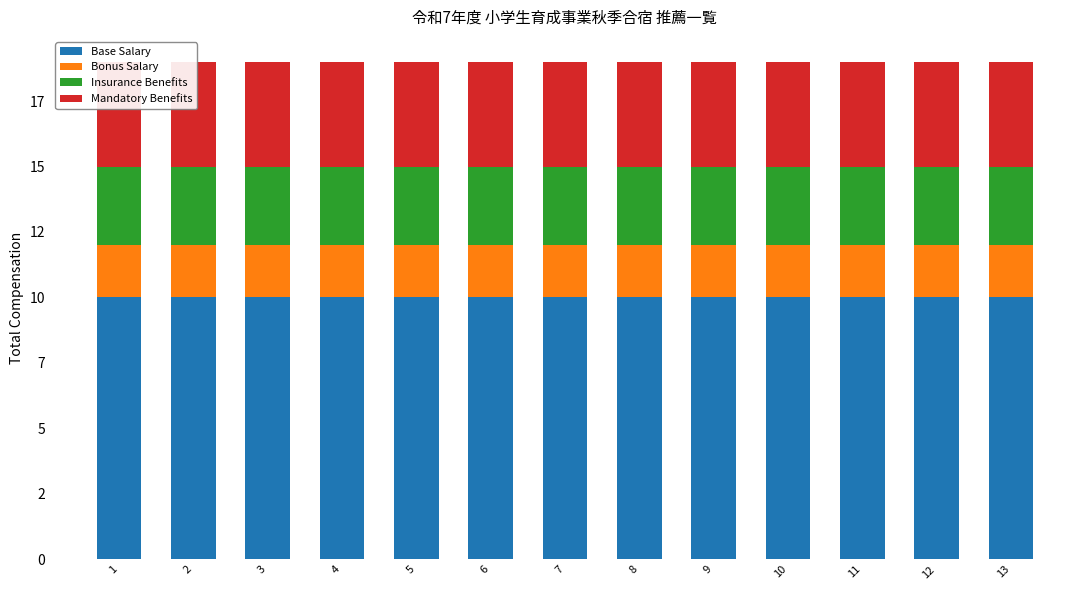

Reading left to right, transcribe all the data shown in this chart.

Base Salary: 1=10	2=10	3=10	4=10	5=10	6=10	7=10	8=10	9=10	10=10	11=10	12=10	13=10
Bonus Salary: 1=2	2=2	3=2	4=2	5=2	6=2	7=2	8=2	9=2	10=2	11=2	12=2	13=2
Insurance Benefits: 1=3	2=3	3=3	4=3	5=3	6=3	7=3	8=3	9=3	10=3	11=3	12=3	13=3
Mandatory Benefits: 1=4	2=4	3=4	4=4	5=4	6=4	7=4	8=4	9=4	10=4	11=4	12=4	13=4